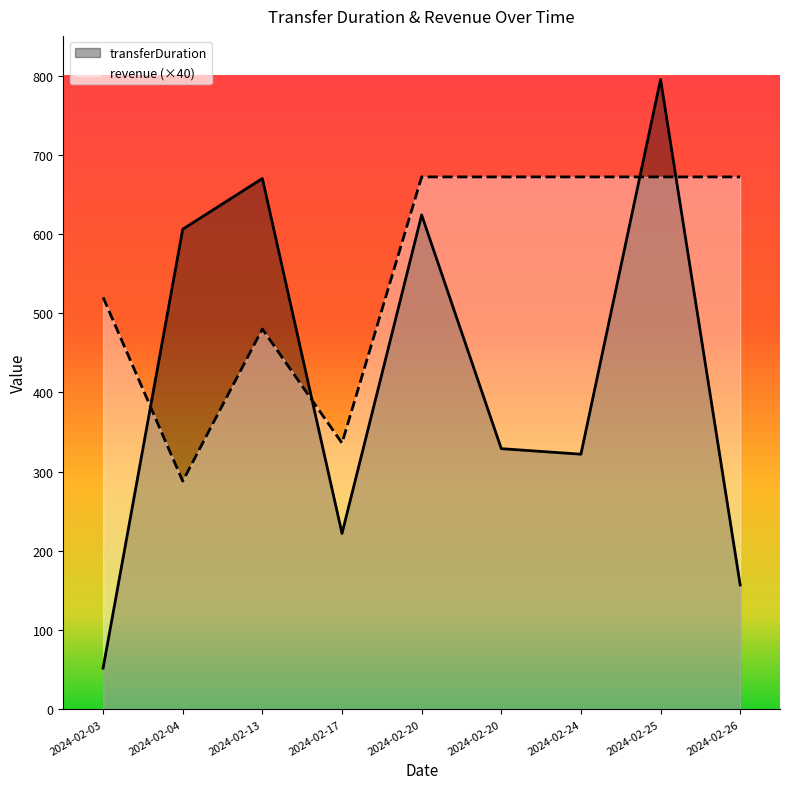

True or false: transferDuration and revenue cross at least once.

True